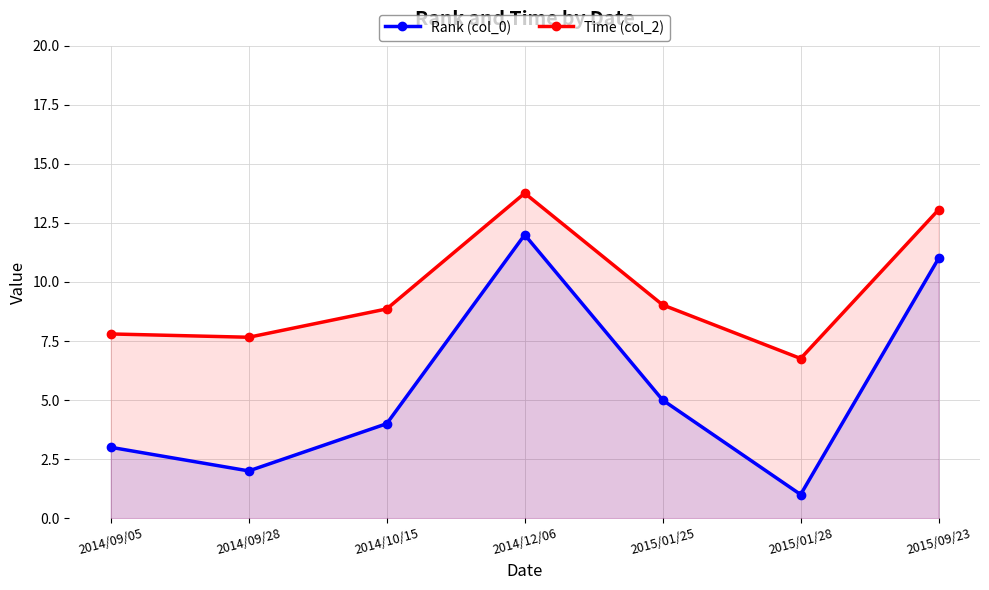

What position from the right is 2014/09/05?

7